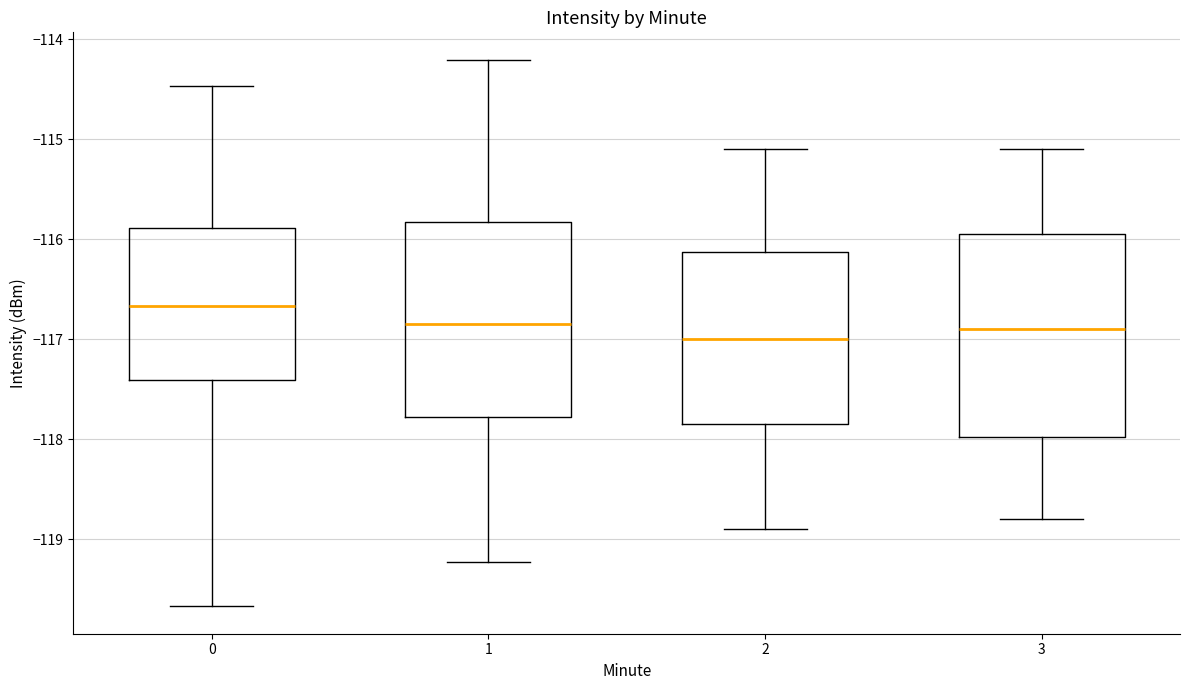

Where does the upper whisker of the box at x = 2 end on the y-axis? The values are not printed on the chart, so give them approximately, as read against the axis.

-115.1